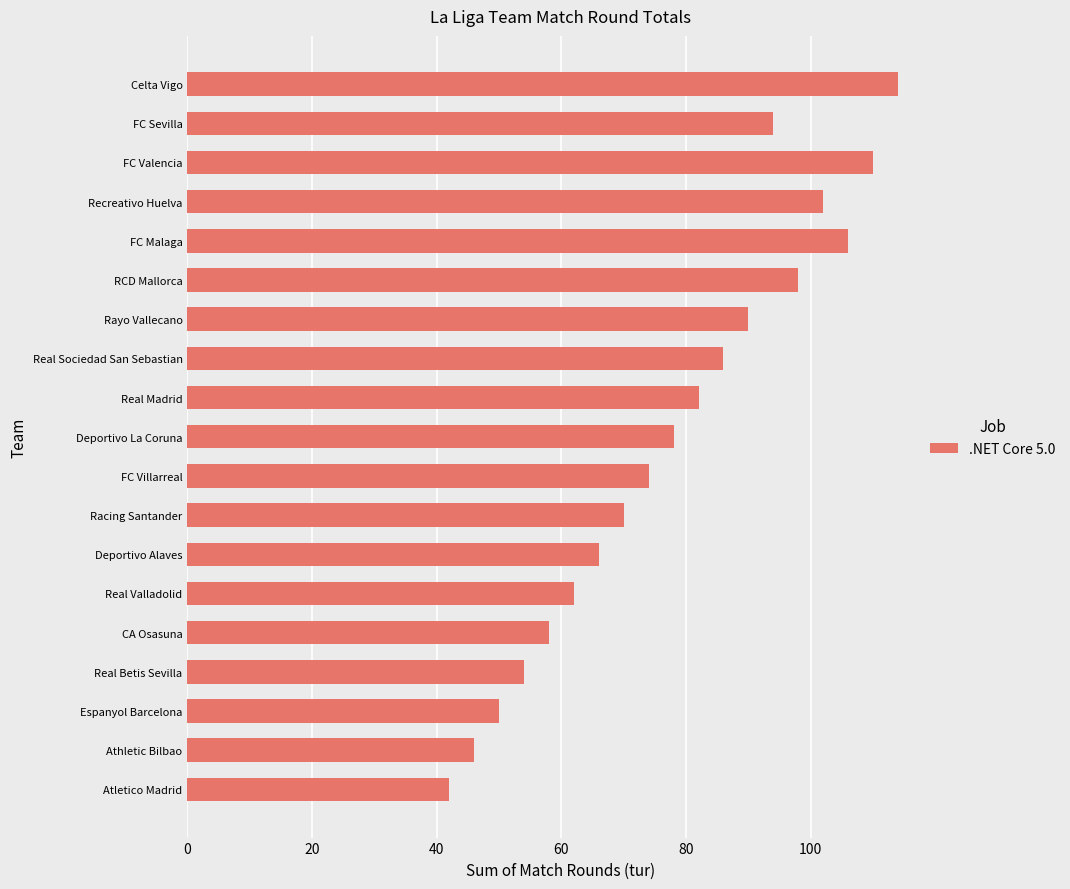

Reading top to bottom, transcribe all the data shown in this chart.

Celta Vigo=114	FC Sevilla=94	FC Valencia=110	Recreativo Huelva=102	FC Malaga=106	RCD Mallorca=98	Rayo Vallecano=90	Real Sociedad San Sebastian=86	Real Madrid=82	Deportivo La Coruna=78	FC Villarreal=74	Racing Santander=70	Deportivo Alaves=66	Real Valladolid=62	CA Osasuna=58	Real Betis Sevilla=54	Espanyol Barcelona=50	Athletic Bilbao=46	Atletico Madrid=42